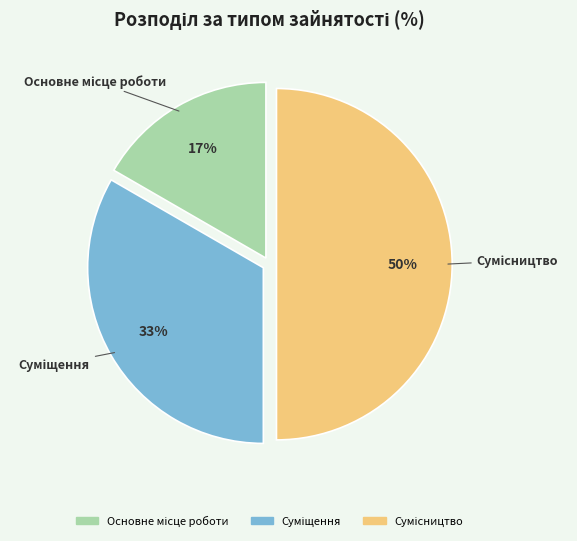

To the nearest percent, what is the difference between the largest and smallest slice percentages?

33%